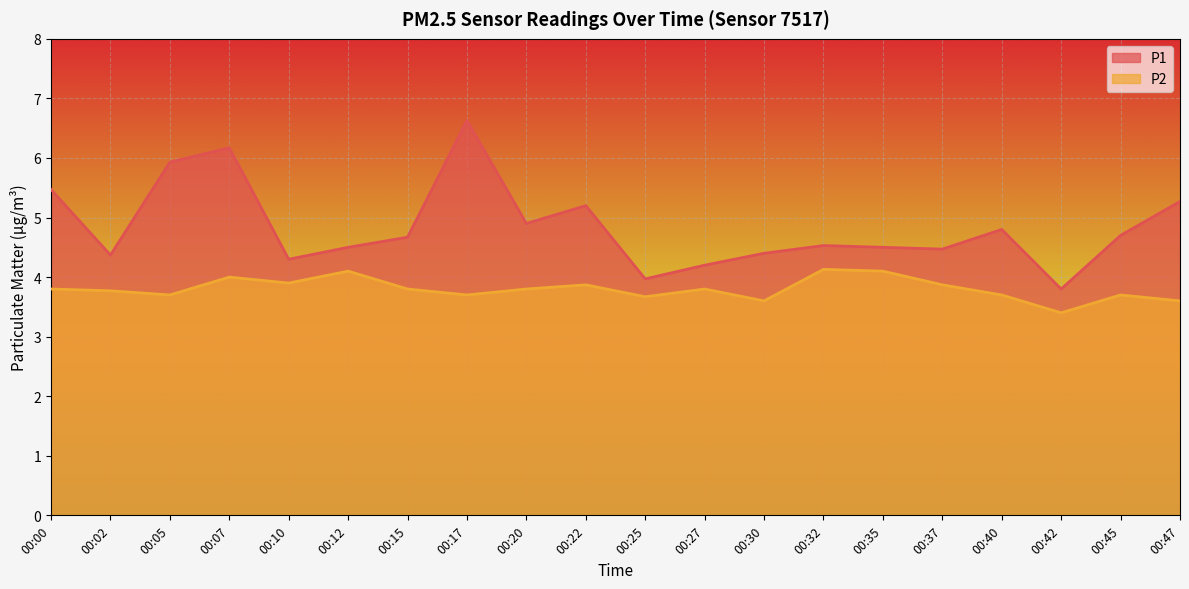

Does the chart display data point markers on the line(s)?

No